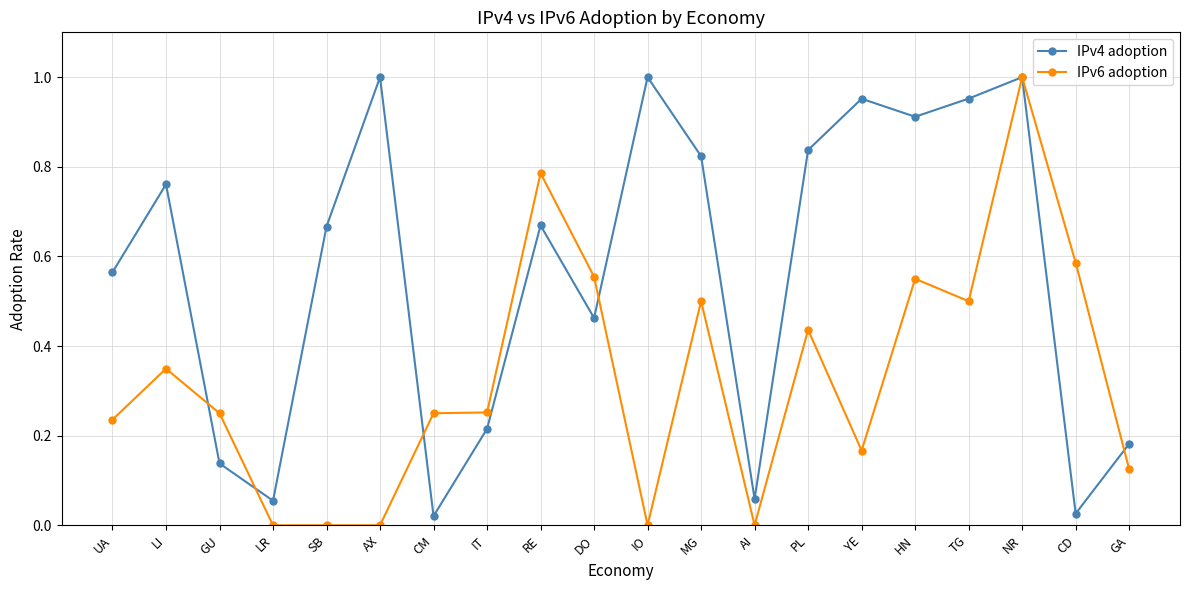

How many lines are shown in the chart?

2